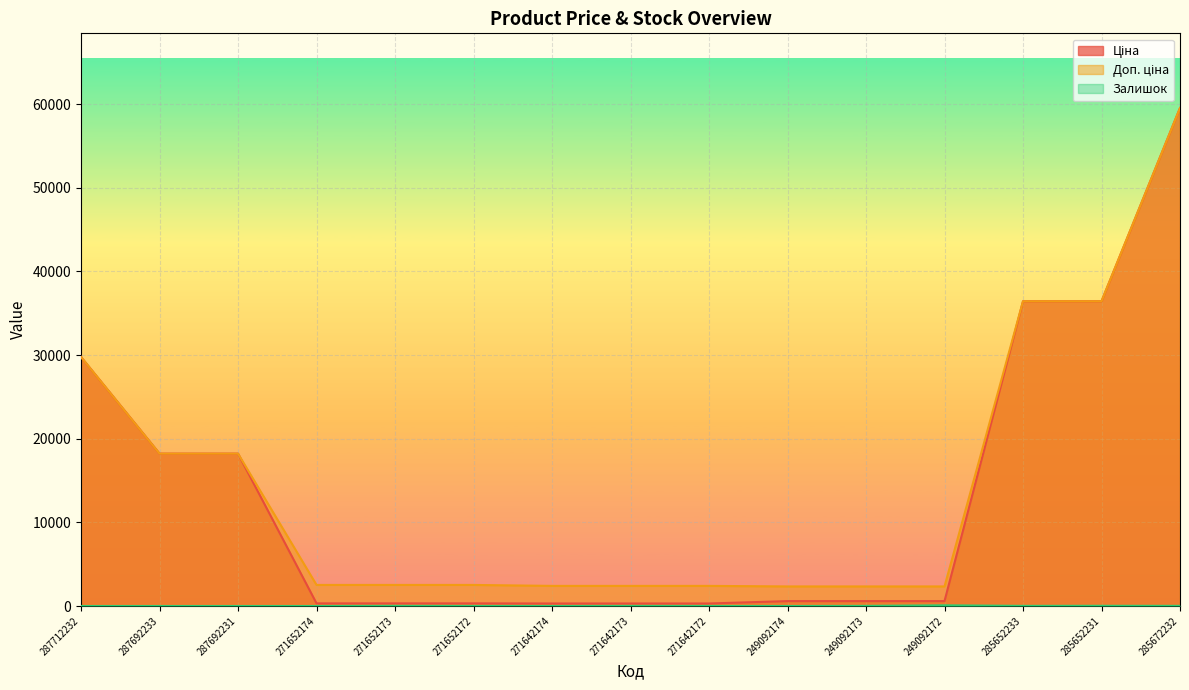

How many values in the Залишок series exceed 6?

7